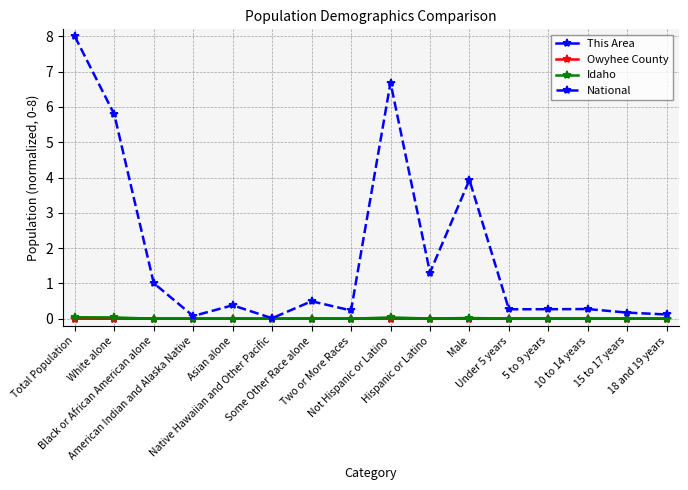

True or false: This Area and Idaho intersect in this chart.

False